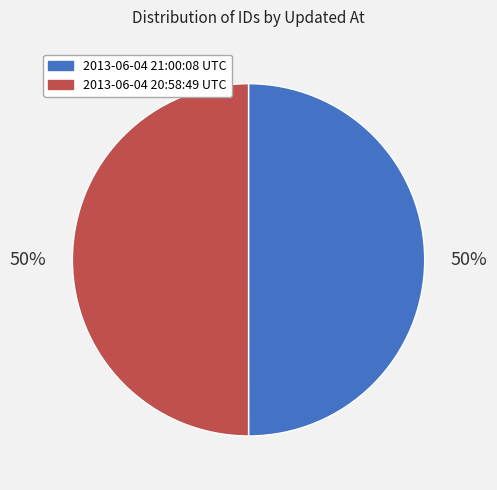

What is the ratio of the value at 2013-06-04 20:58:49 UTC to the value at 2013-06-04 21:00:08 UTC?

1.0